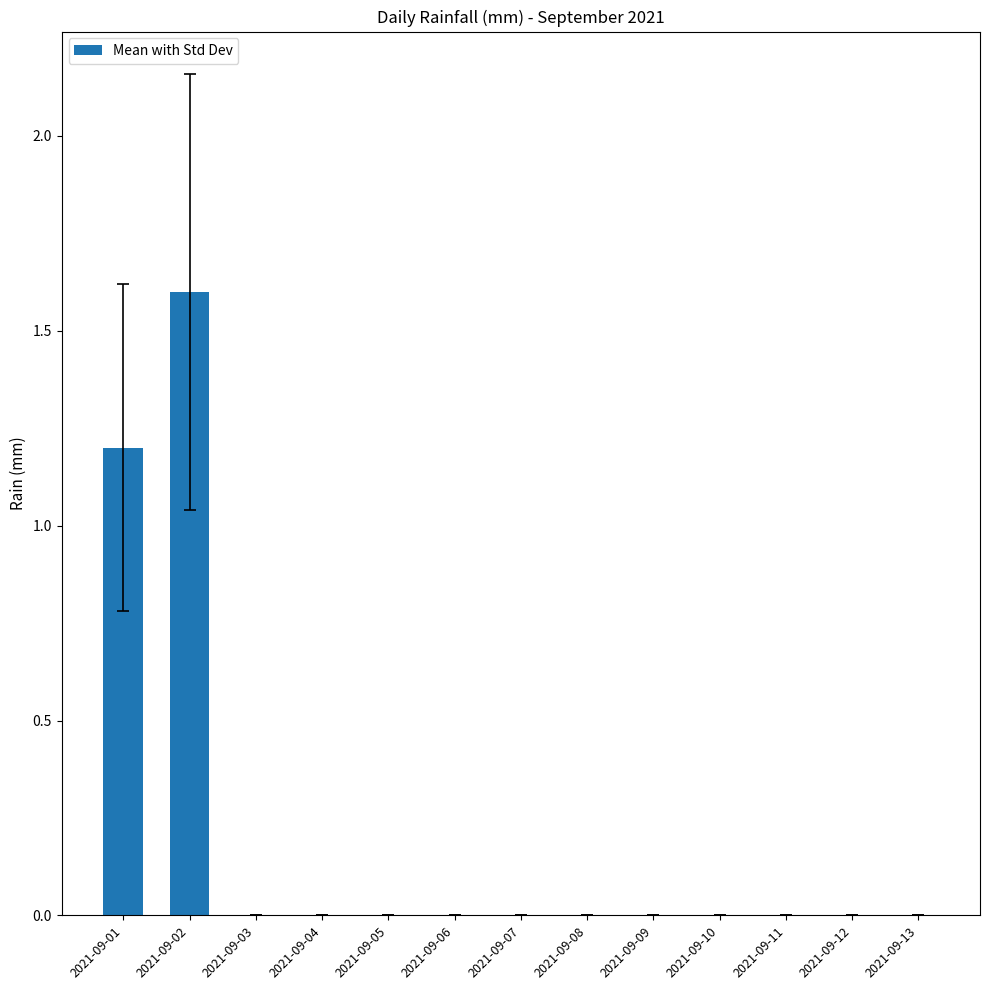

What is the sum of all values?

2.8